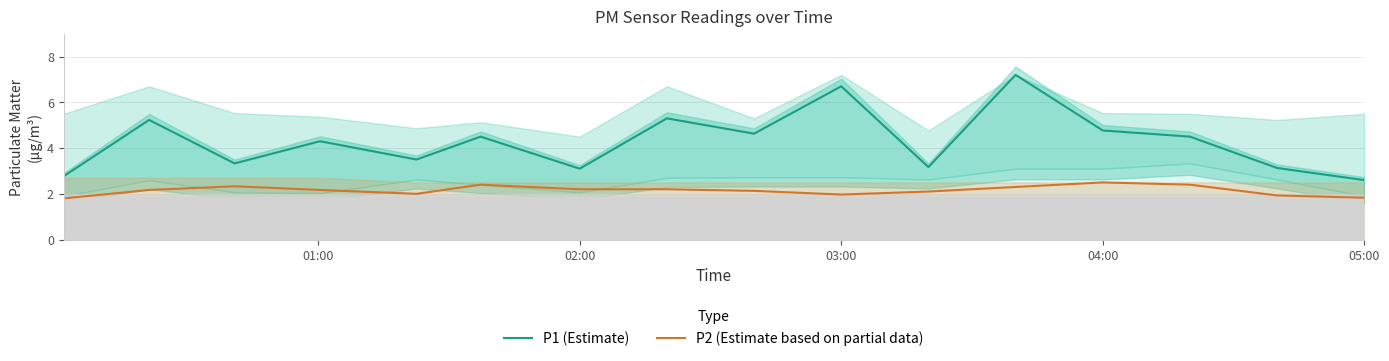

Rank the series by their average value, from highest to lowest.

P1 (Estimate), P2 (Estimate based on partial data)